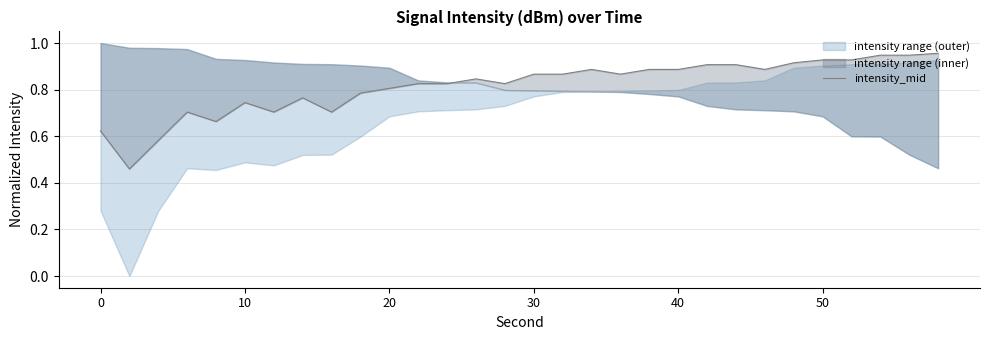

Reading left to right, what are all the values shown in this chart?

0.6	0.5	0.6	0.7	0.7	0.7	0.7	0.8	0.7	0.8	0.8	0.8	0.8	0.8	0.8	0.9	0.9	0.9	0.9	0.9	0.9	0.9	0.9	0.9	0.9	0.9	0.9	0.9	0.9	1.0